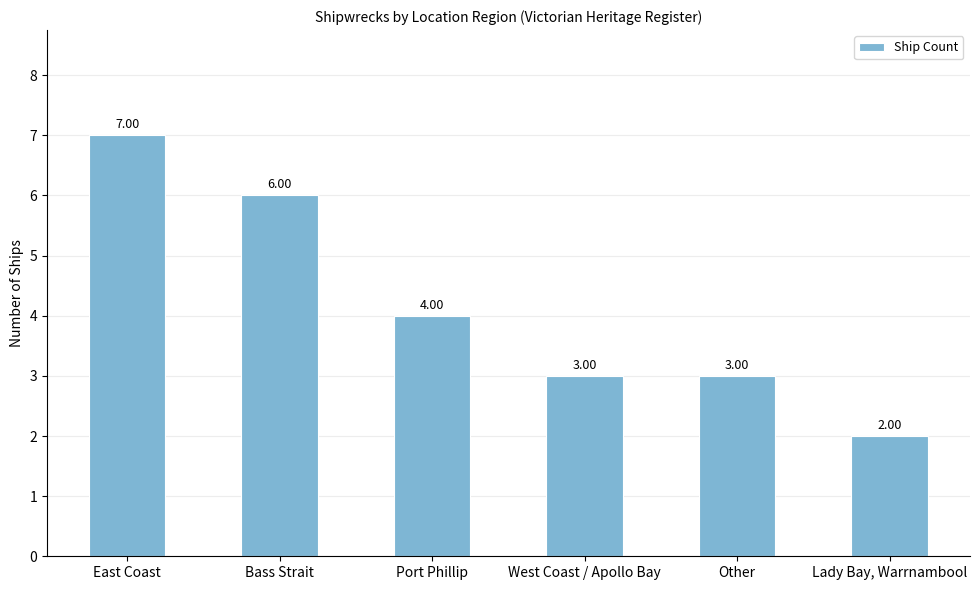

What is the sum of all values?

25